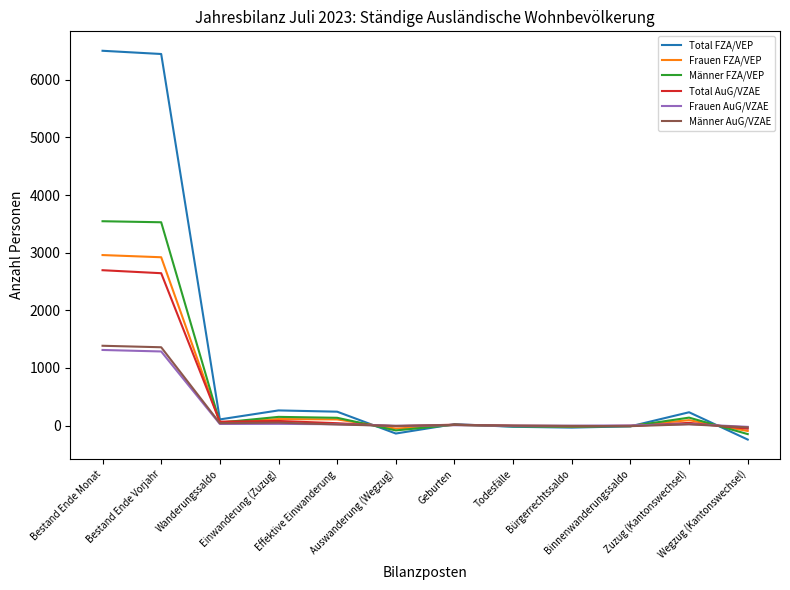

Which series has the largest range (max minus min)?

Total FZA/VEP